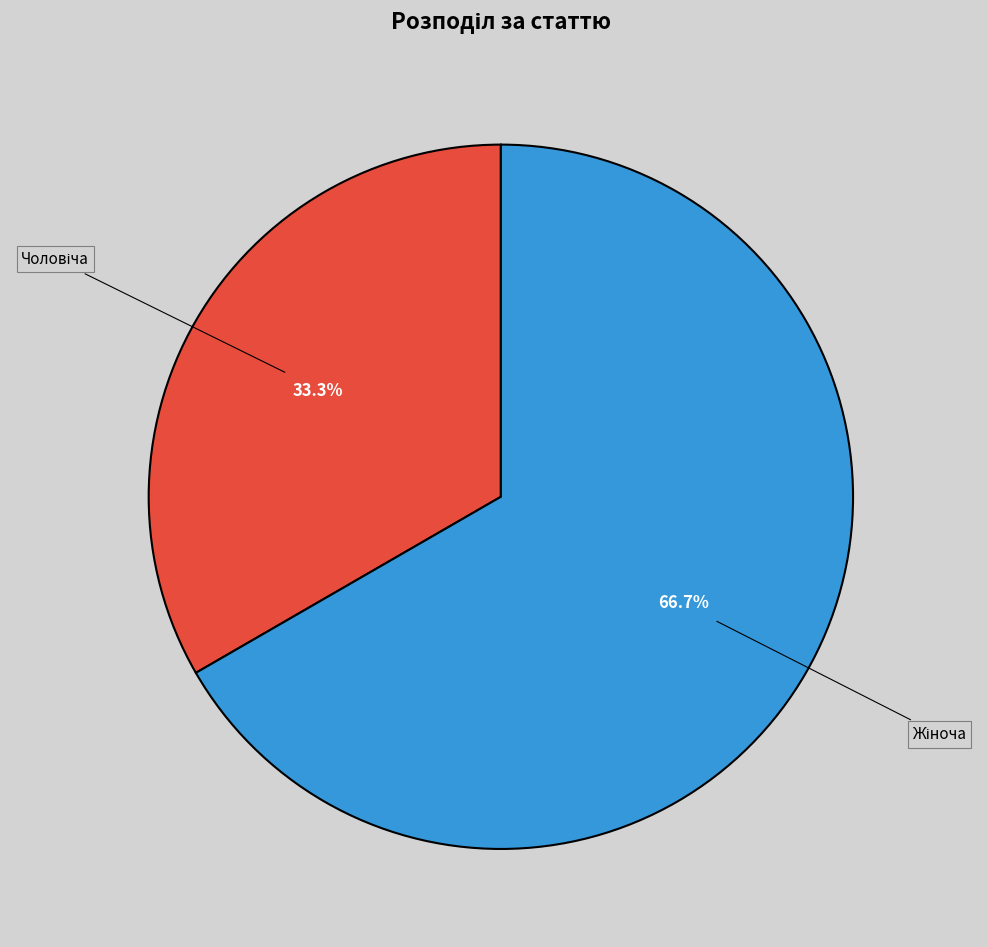

Is there a majority slice in this chart?

Yes